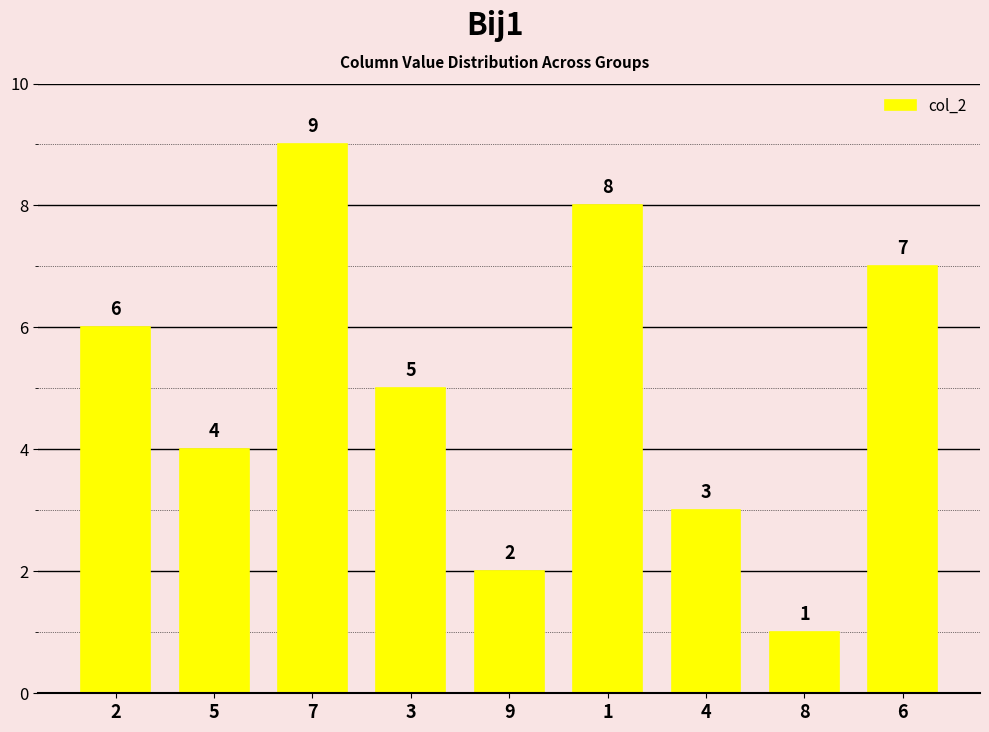

Reading right to left, transcribe all the data shown in this chart.

7	1	3	8	2	5	9	4	6